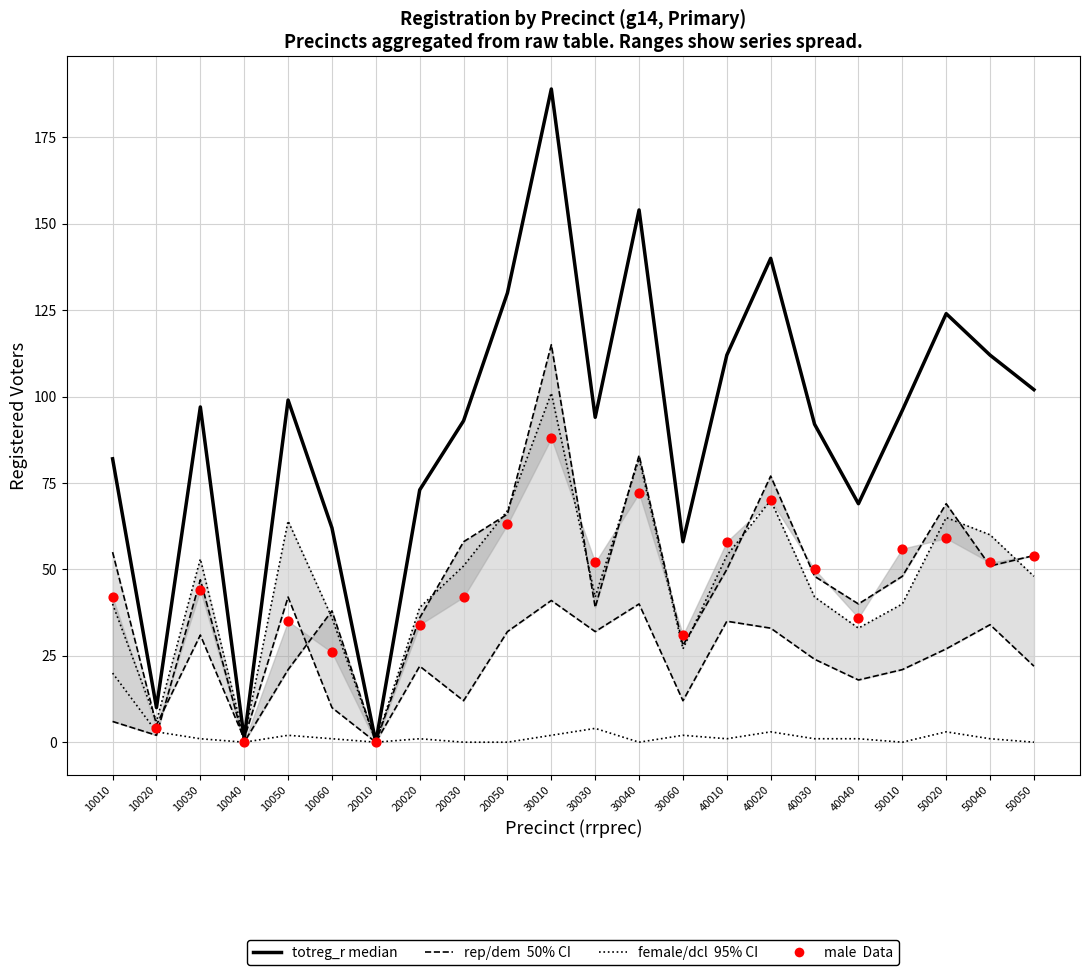

Is the value of totreg_r (median) at 10010 greater than the value of female (95% CI) at 10060?

Yes